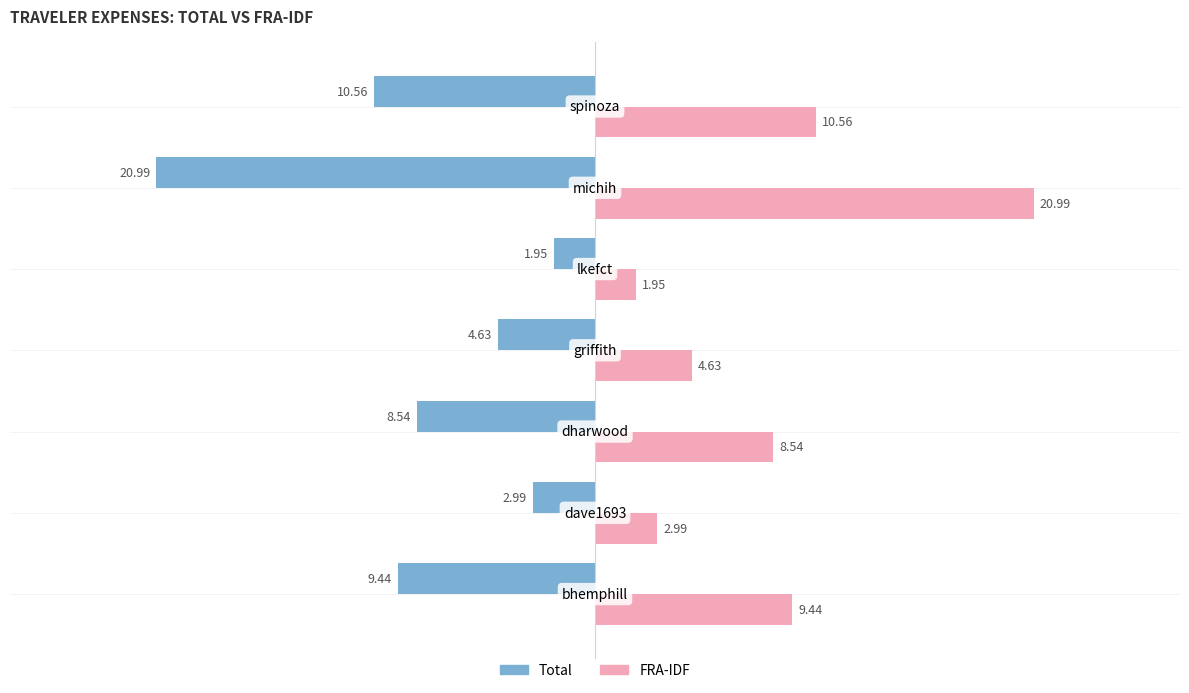

What is the sum of all Total values?

-59.1